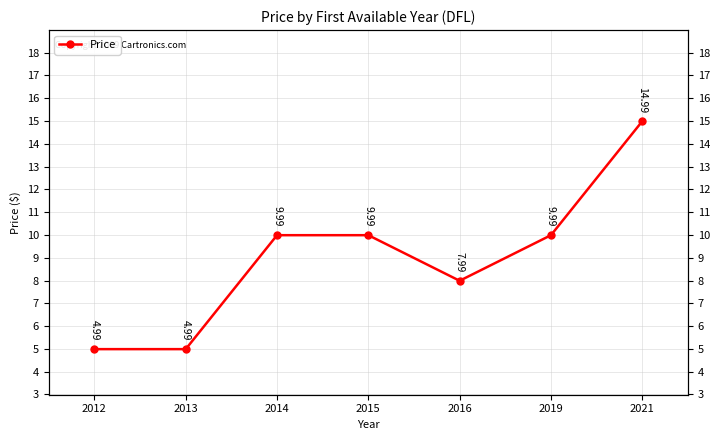

What is the smallest value displayed?

5.0